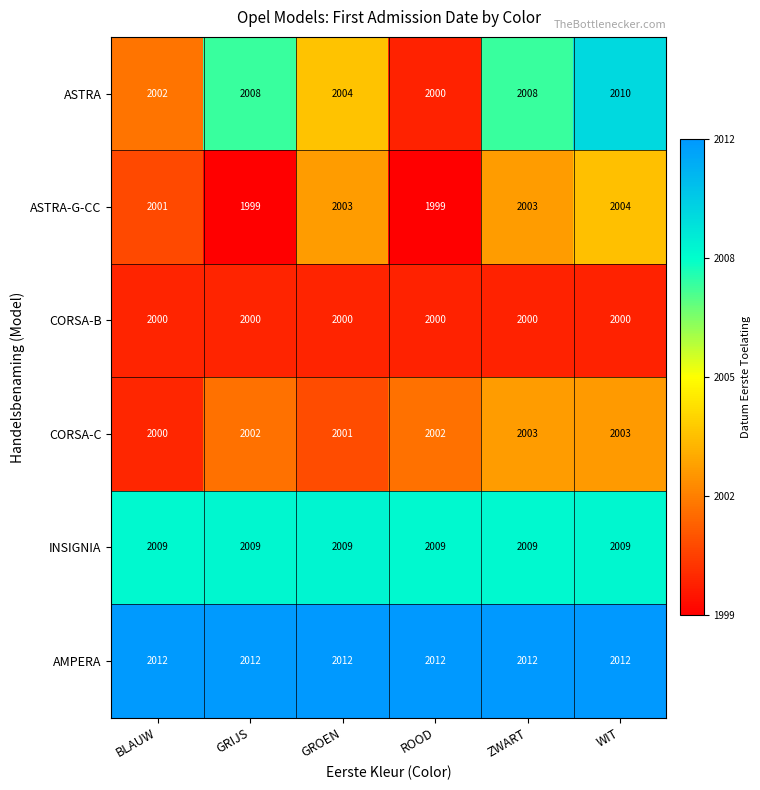

How many ASTRA-G-CC values are between 1999 and 2003?

5